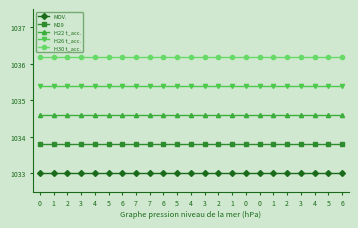

Which series changed the most between 2 and 4?

MOV.